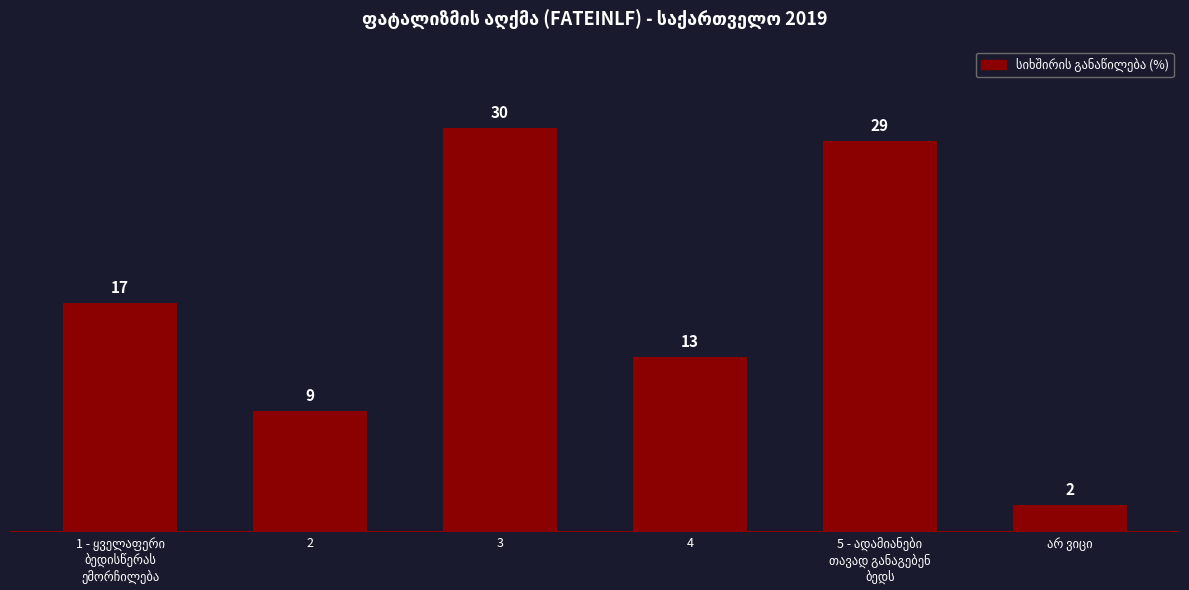

What is the difference between the values at 2 and 4?

4